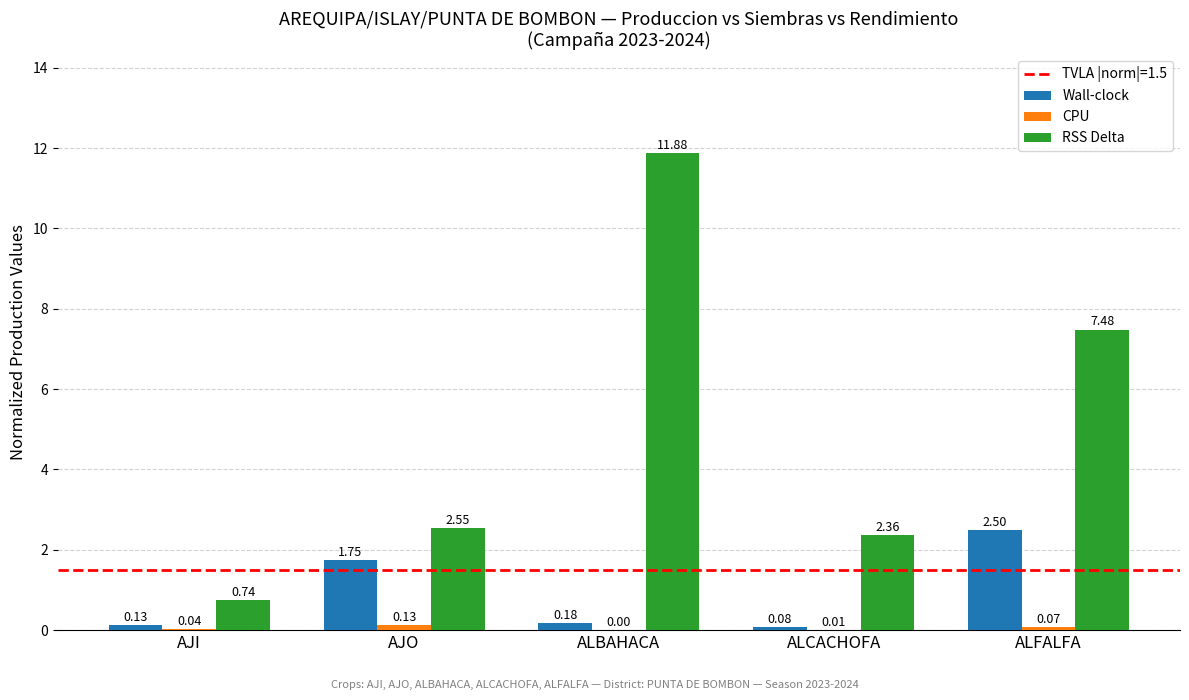

At which label is RSS Delta closest to 6?

ALFALFA